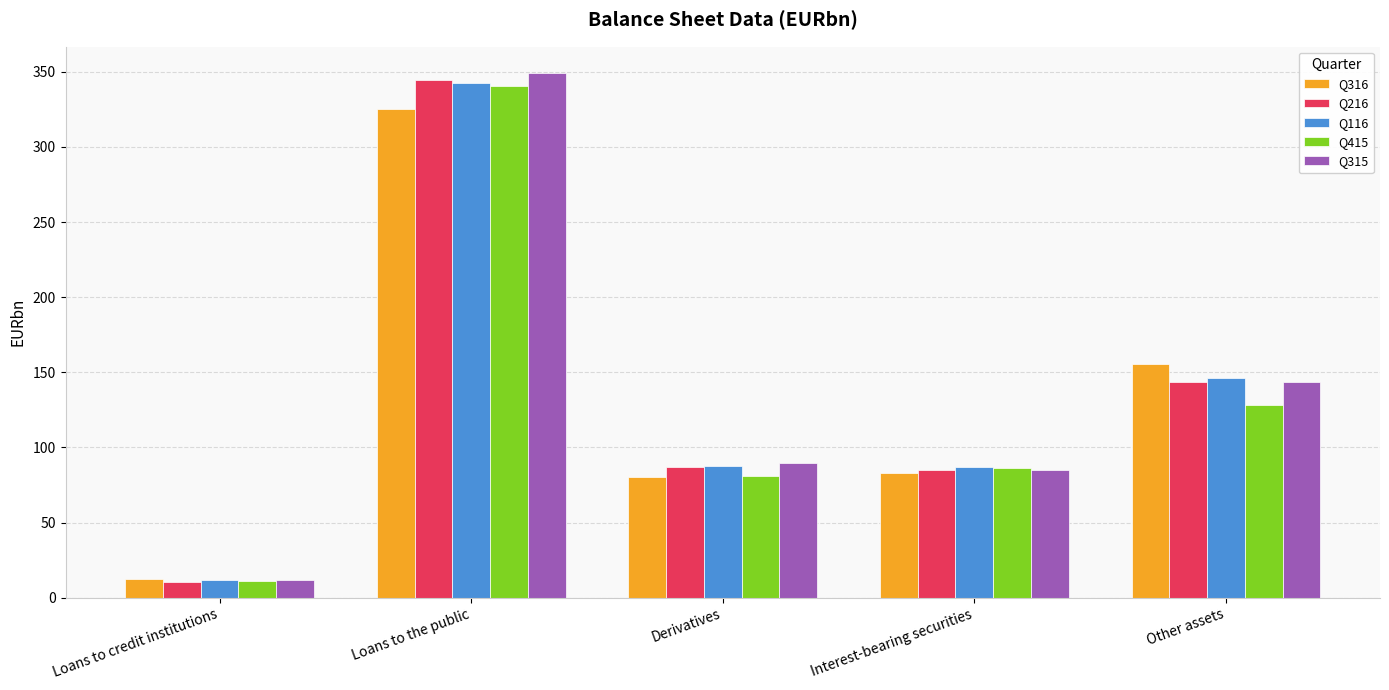

What is the total value across all series at Derivatives?

425.6